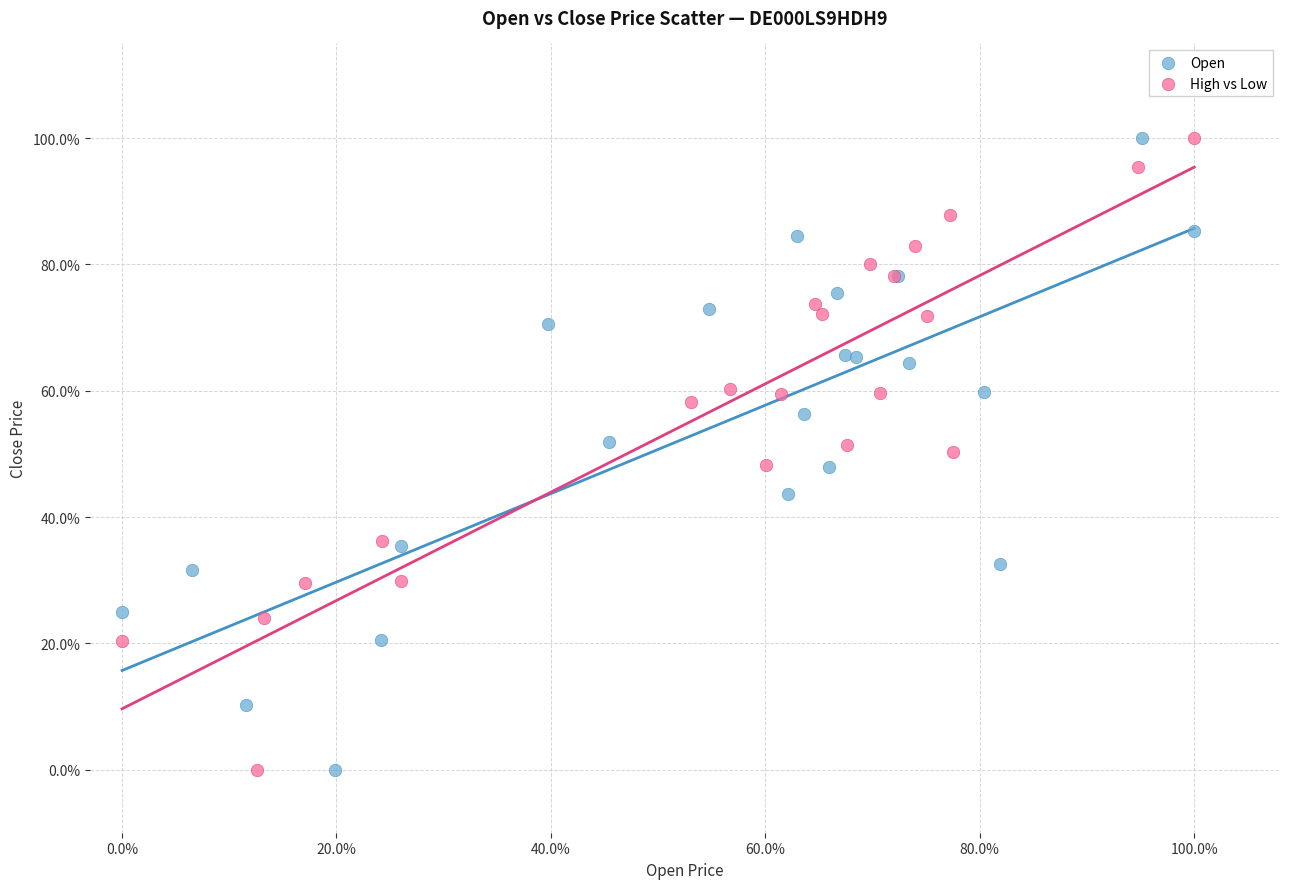

What are all the series names shown in the legend?

Open, High vs Low